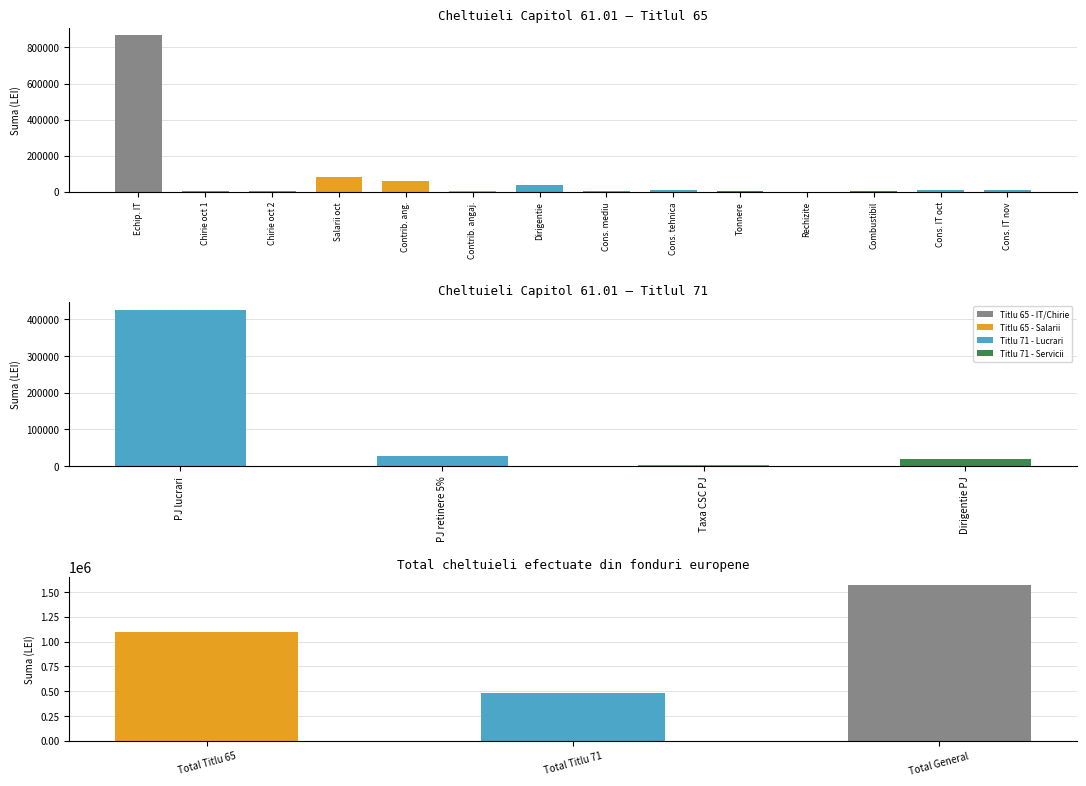

Which label corresponds to the smallest value in the chart?

Rechizite